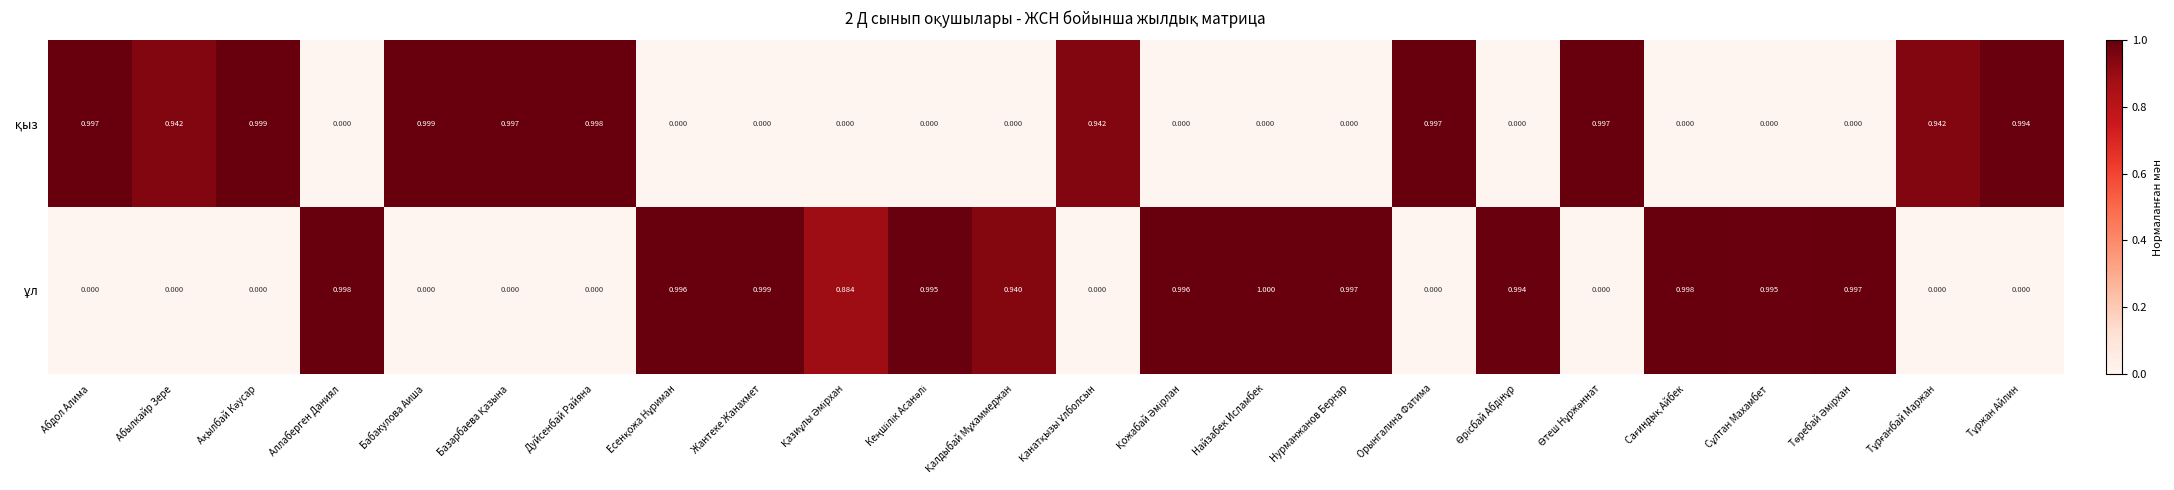

At which category is the sum across all series the highest?

Найзабек Исламбек